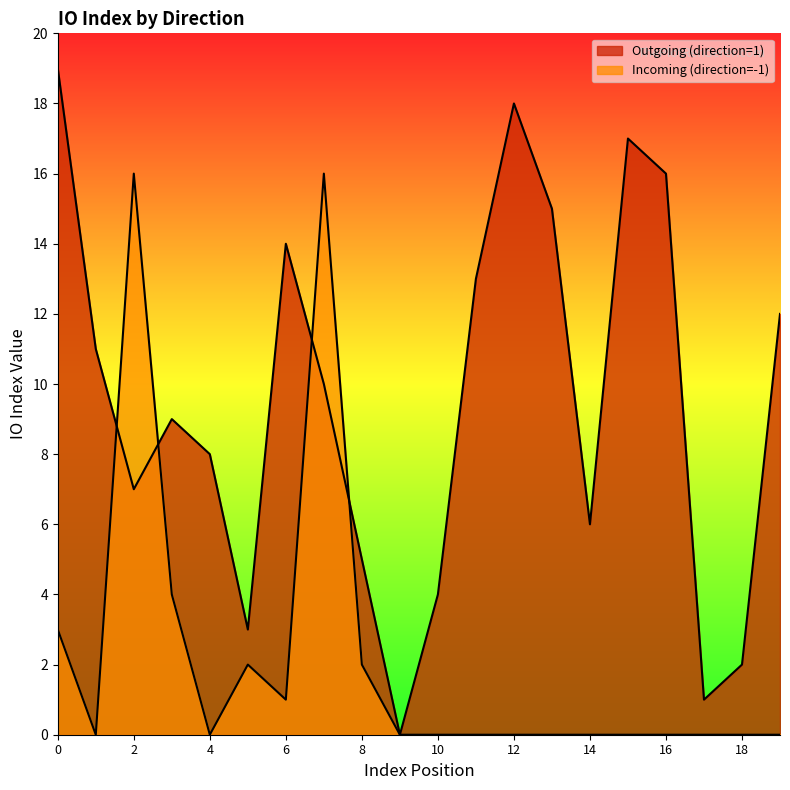

Between 5 and 1, which is larger?

1